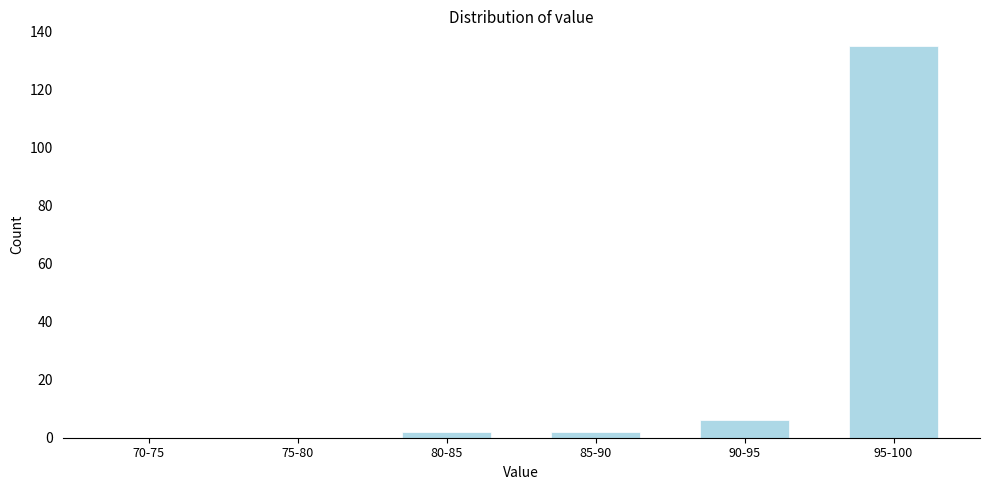

Reading right to left, extract all data points from this chart.

95-100=135	90-95=6	85-90=2	80-85=2	75-80=0	70-75=0